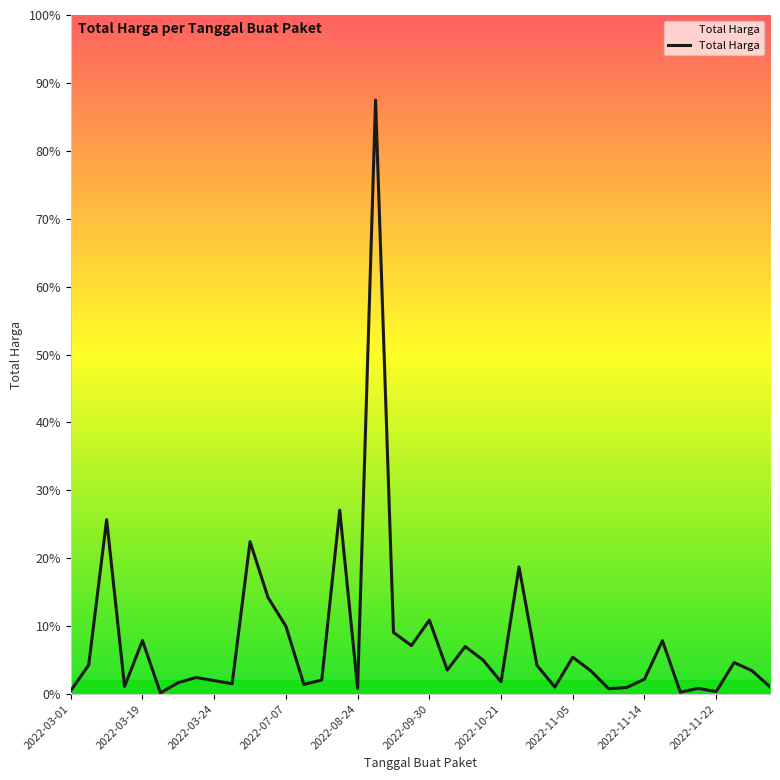

Does the chart display data point markers on the line(s)?

No